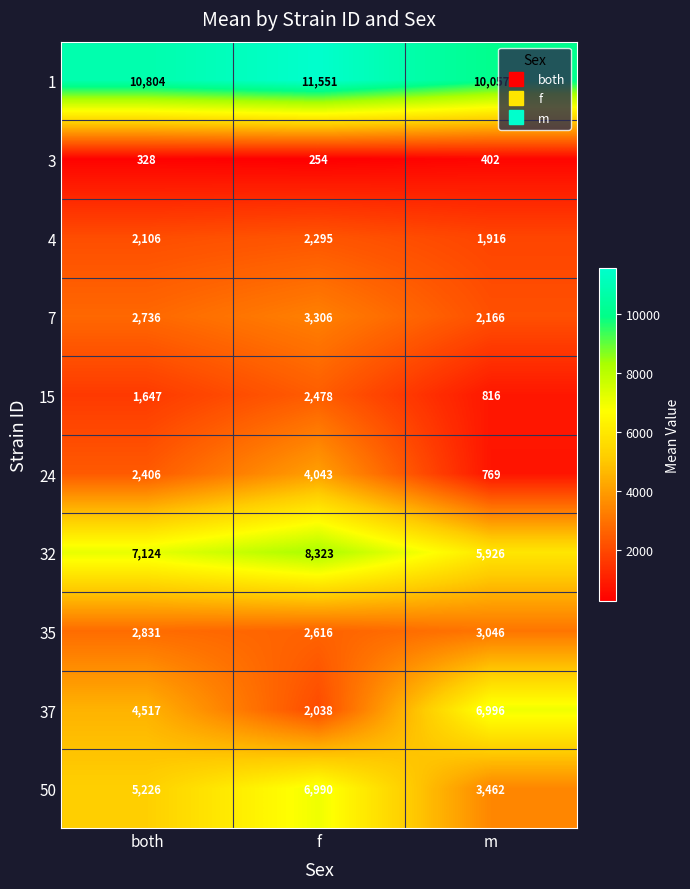

At how many categories does at least one series exceed 10282?

2